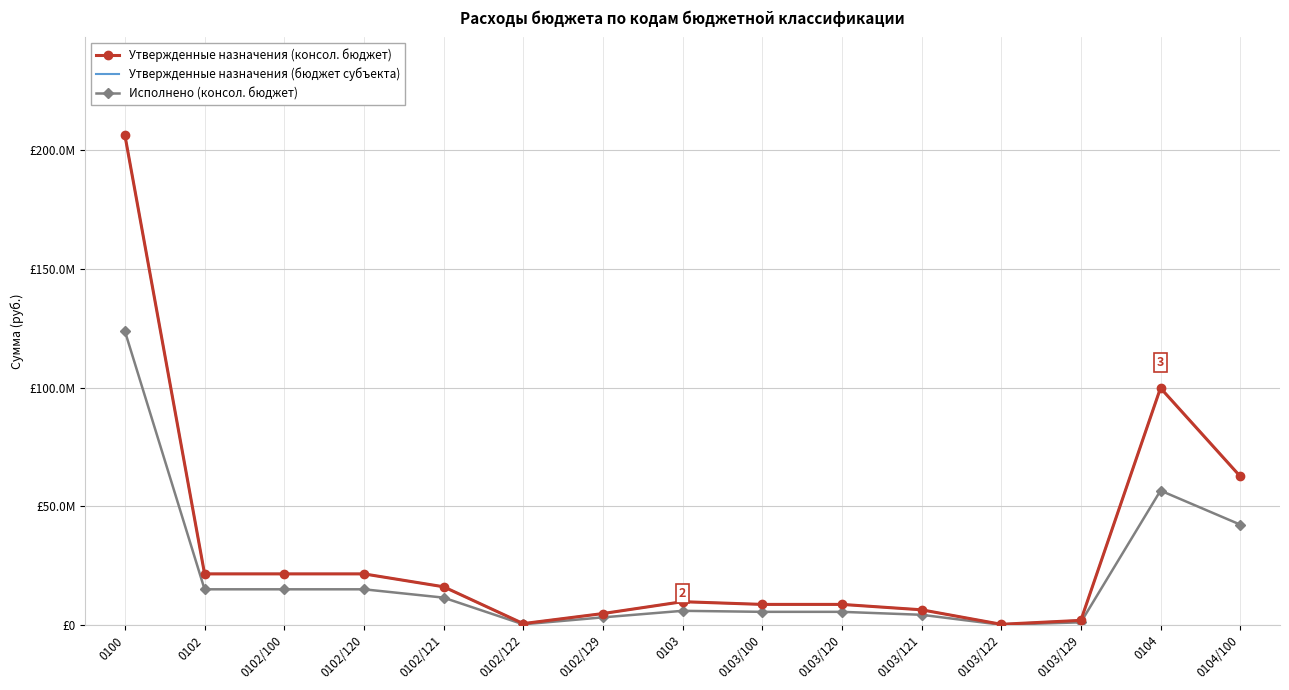

How many interior local valleys does the Исполнено (консол. бюджет) series have?

2